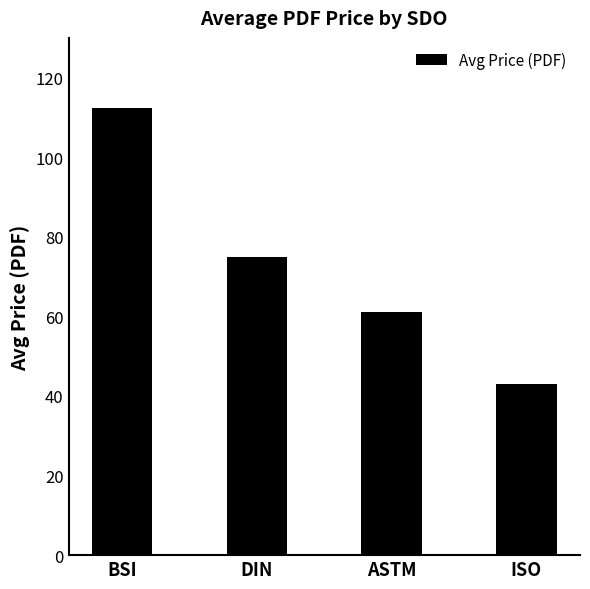

List the labels in order of value, smallest first.

ISO, ASTM, DIN, BSI